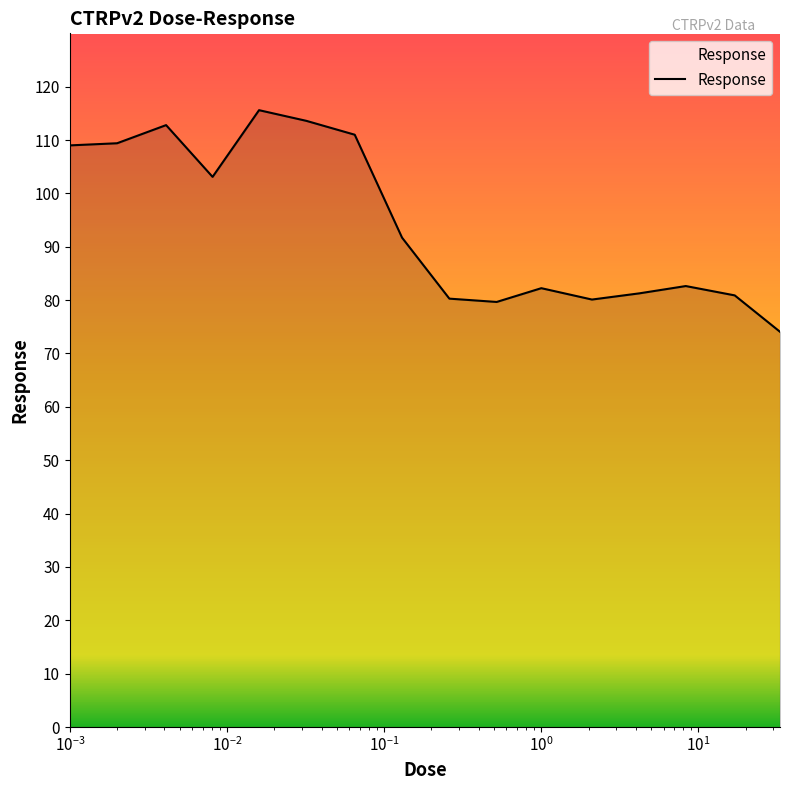

What is the smallest value displayed?

74.1